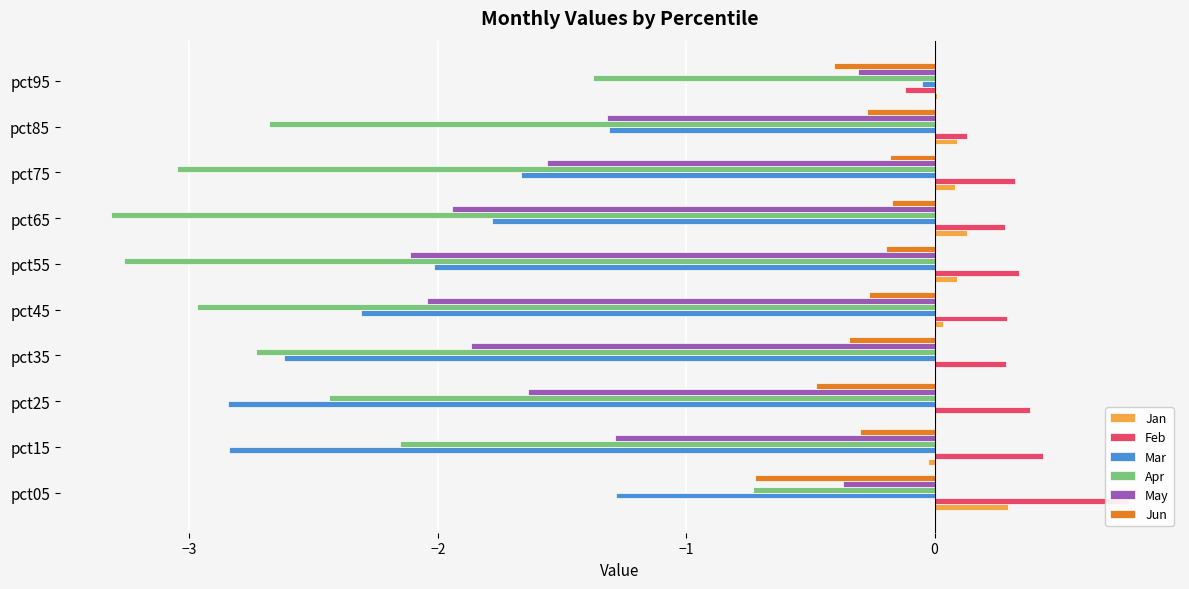

Reading right to left, transcribe all the data shown in this chart.

Jan: 0.0	0.1	0.1	0.1	0.1	0.0	0.0	0.0	-0.0	0.3
Feb: -0.1	0.1	0.3	0.3	0.3	0.3	0.3	0.4	0.4	0.8
Mar: -0.0	-1.3	-1.7	-1.8	-2.0	-2.3	-2.6	-2.8	-2.8	-1.3
Apr: -1.4	-2.7	-3.1	-3.3	-3.3	-3.0	-2.7	-2.4	-2.2	-0.7
May: -0.3	-1.3	-1.6	-1.9	-2.1	-2.0	-1.9	-1.6	-1.3	-0.4
Jun: -0.4	-0.3	-0.2	-0.2	-0.2	-0.3	-0.3	-0.5	-0.3	-0.7